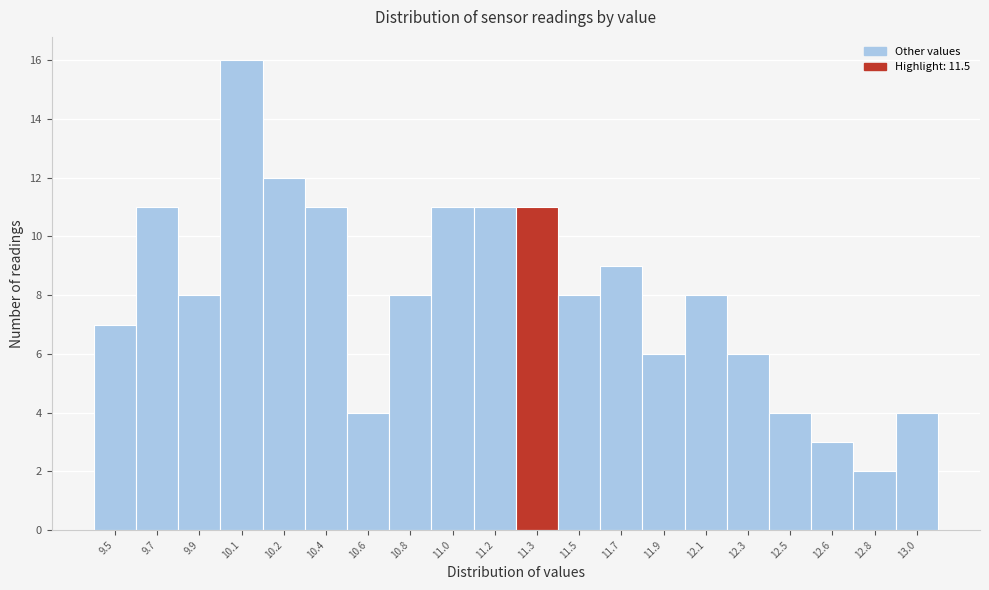

Reading right to left, extract all data points from this chart.

13.0=4	12.8=2	12.6=3	12.5=4	12.3=6	12.1=8	11.9=6	11.7=9	11.5=8	11.3=11	11.2=11	11.0=11	10.8=8	10.6=4	10.4=11	10.2=12	10.1=16	9.9=8	9.7=11	9.5=7